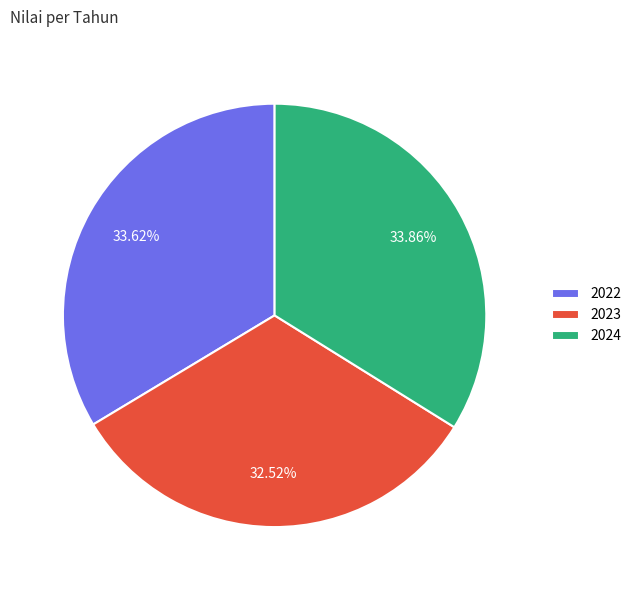

Combined, do 2022 and 2024 account for over 50%?

Yes